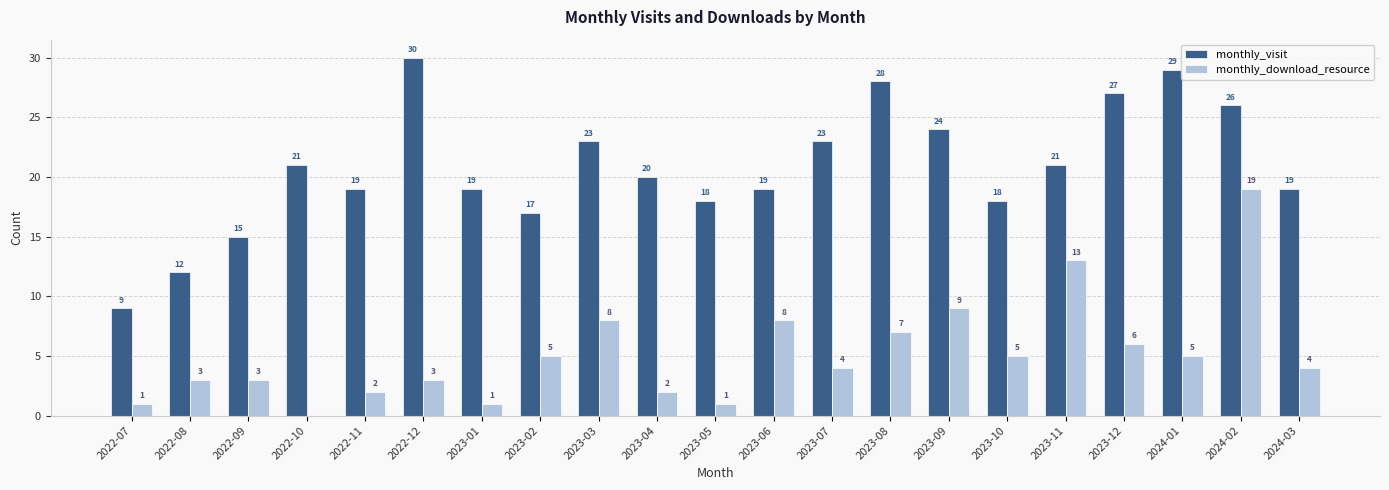

Which series changed the most between 2022-11 and 2023-06?

monthly_download_resource